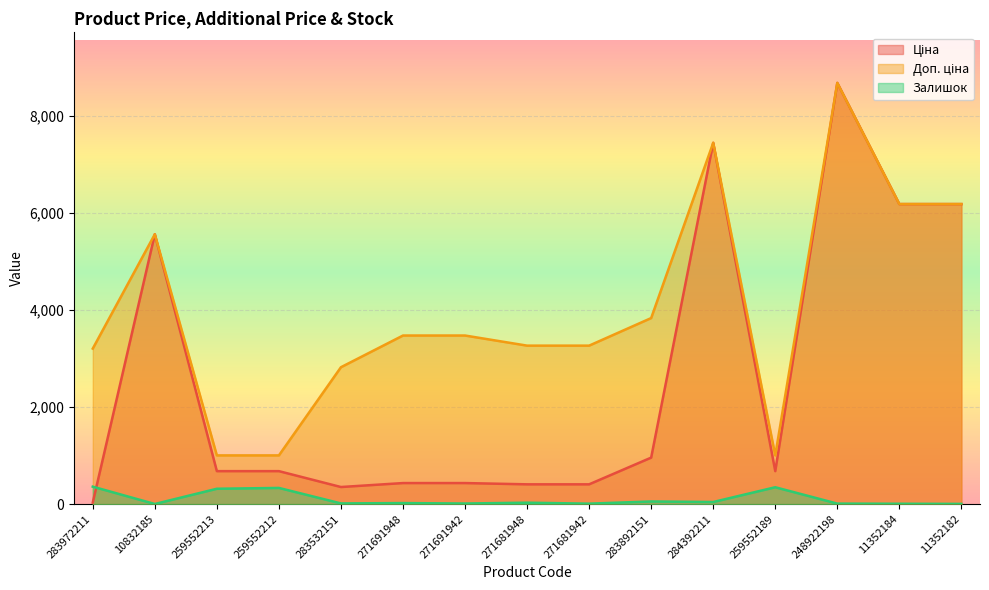

List the labels in order of Залишок value, largest first.

283972211, 259552189, 259552212, 259552213, 283892151, 284392211, 271681948, 271691948, 283532151, 271691942, 248922198, 271681942, 11352184, 11352182, 10832185